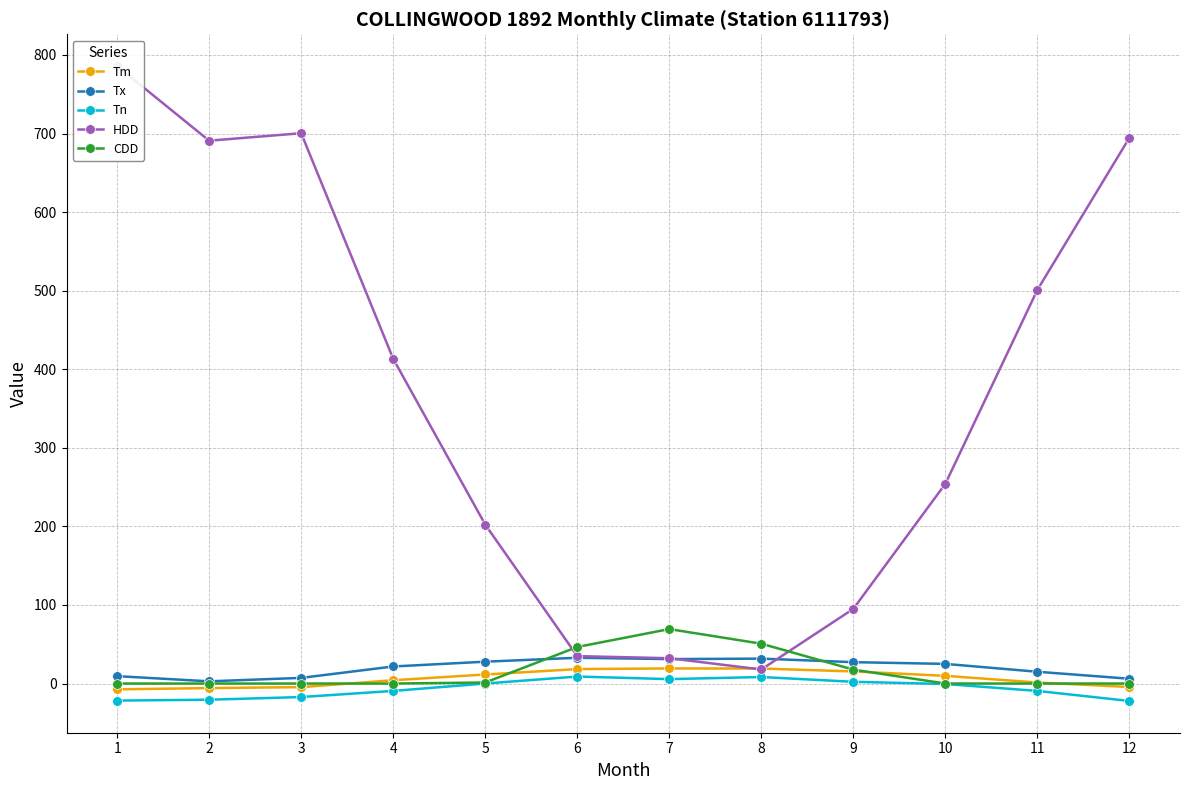

True or false: Tm has more than 2 points higher than both neighbors.

False